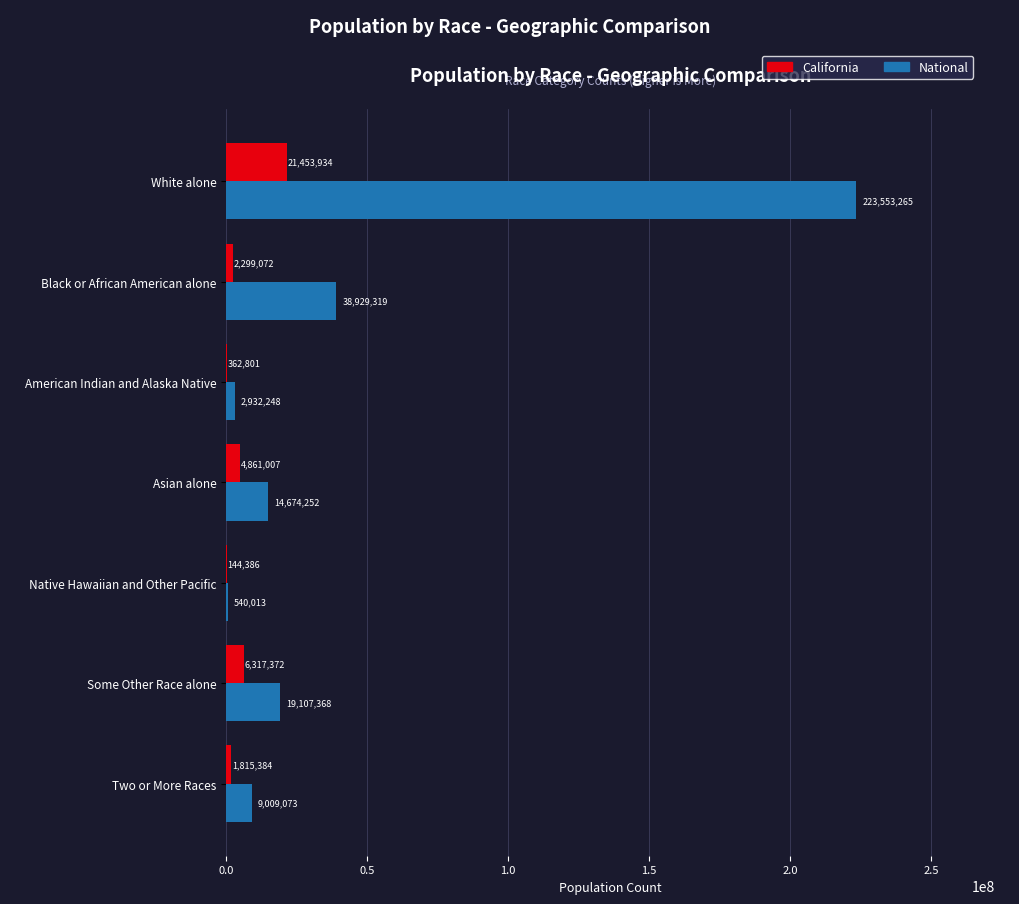

Is the value of National at Black or African American alone greater than the value of California at American Indian and Alaska Native?

Yes